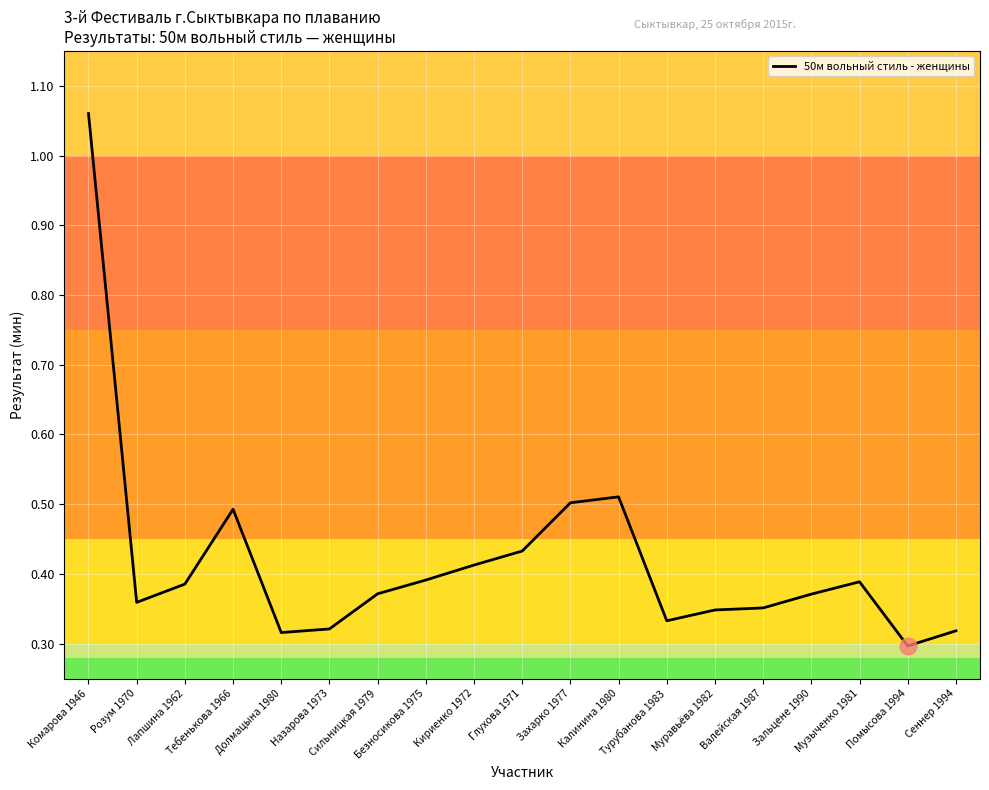

The value at Помысова 1994 is 0.4. True or false?

False